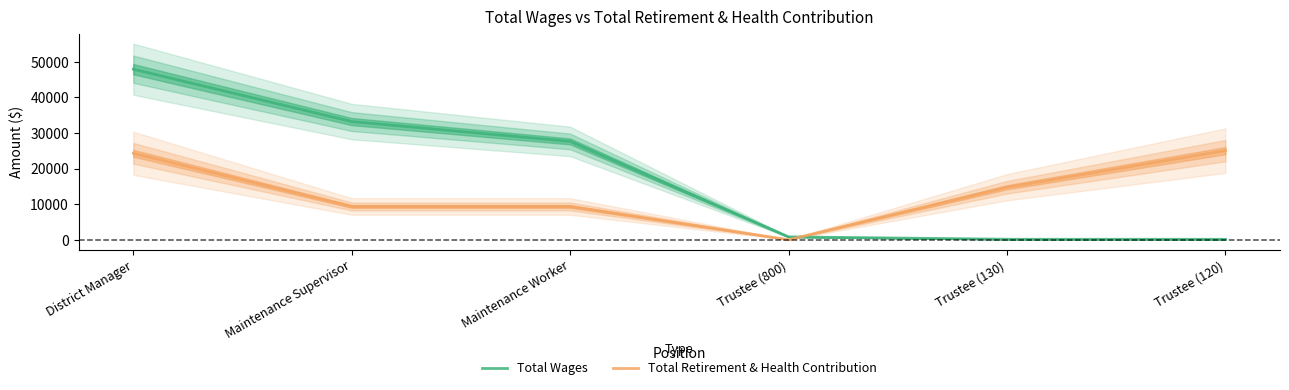

Reading right to left, transcribe all the data shown in this chart.

Total Wages: 120	130	800	27622	33198	47917
Total Retirement & Health Contribution: 25029	14747	0	9341	9341	24287